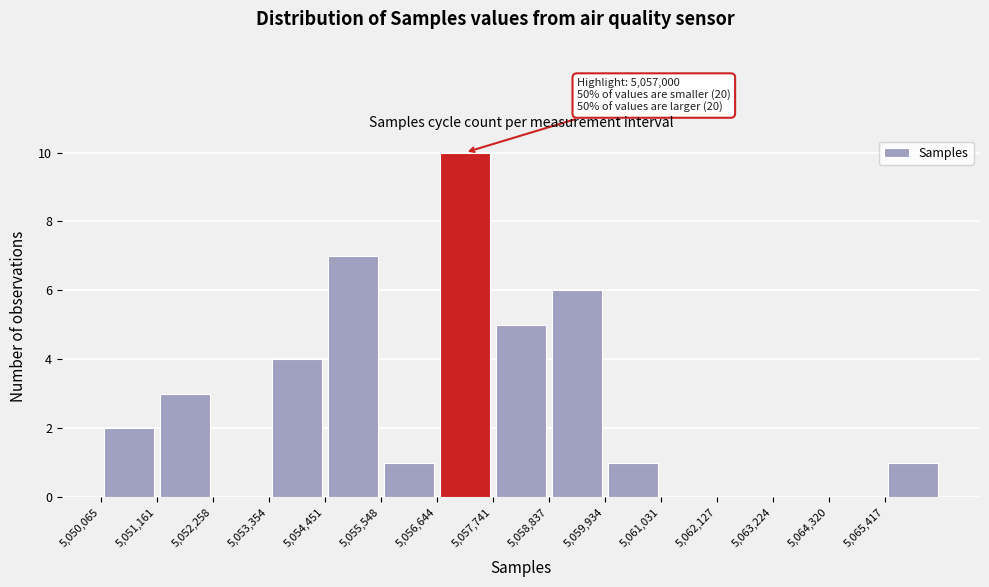

Over which range of the x-axis is the bar tallest?

5056600 to 5057800